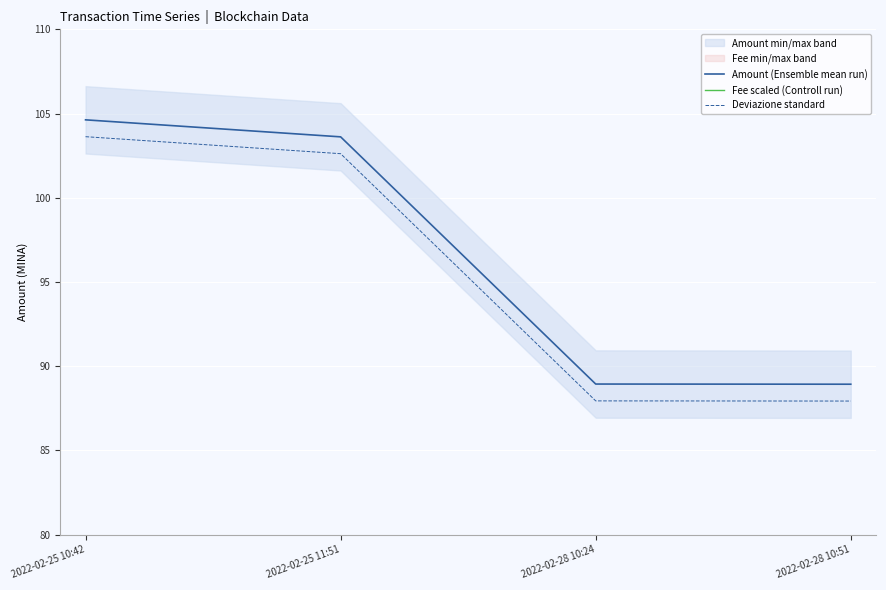

Between 2022-02-28 10:51 and 2022-02-25 11:51, which is larger?

2022-02-25 11:51